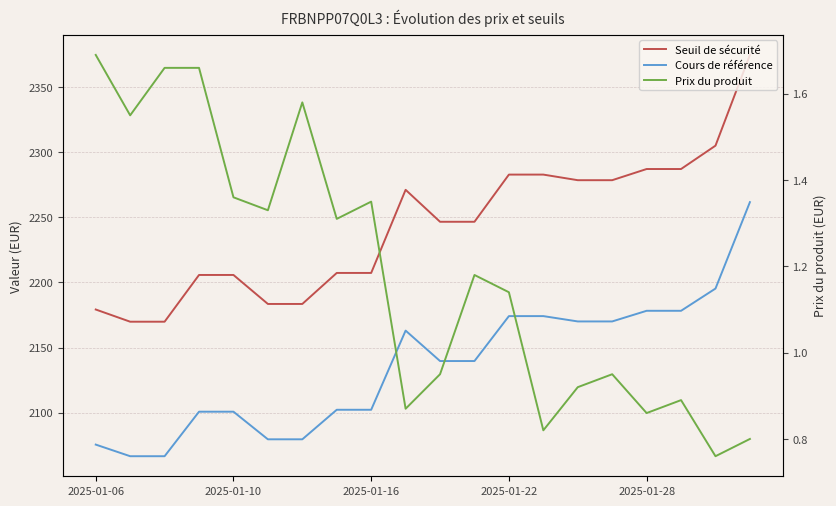

How many data points in Prix du produit are less than 1?

9